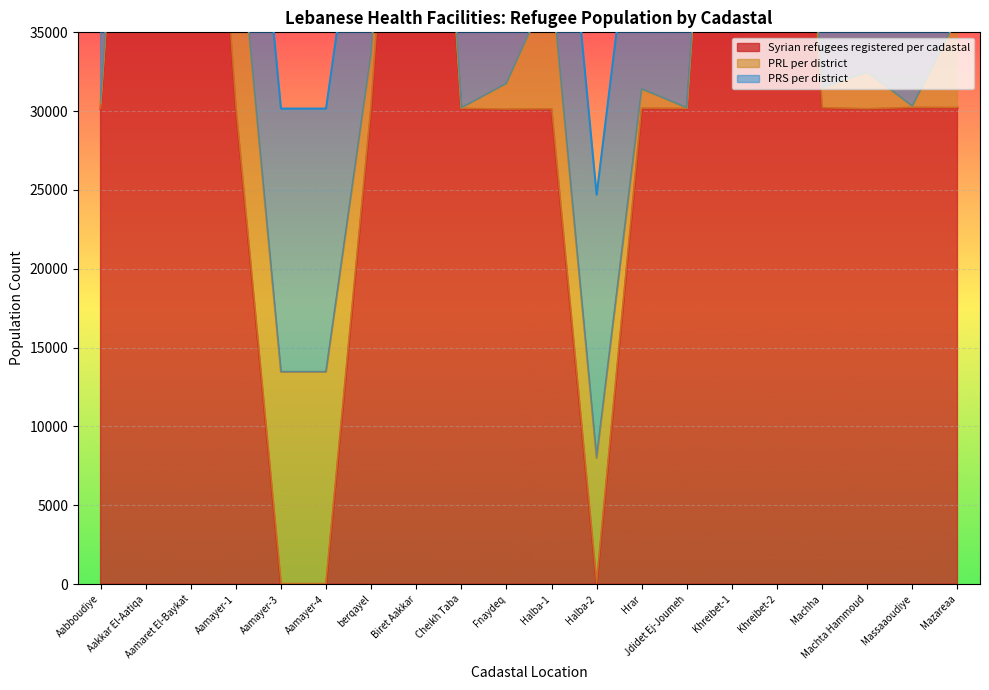

True or false: PRL per district has more than 1 interior local peaks.

True